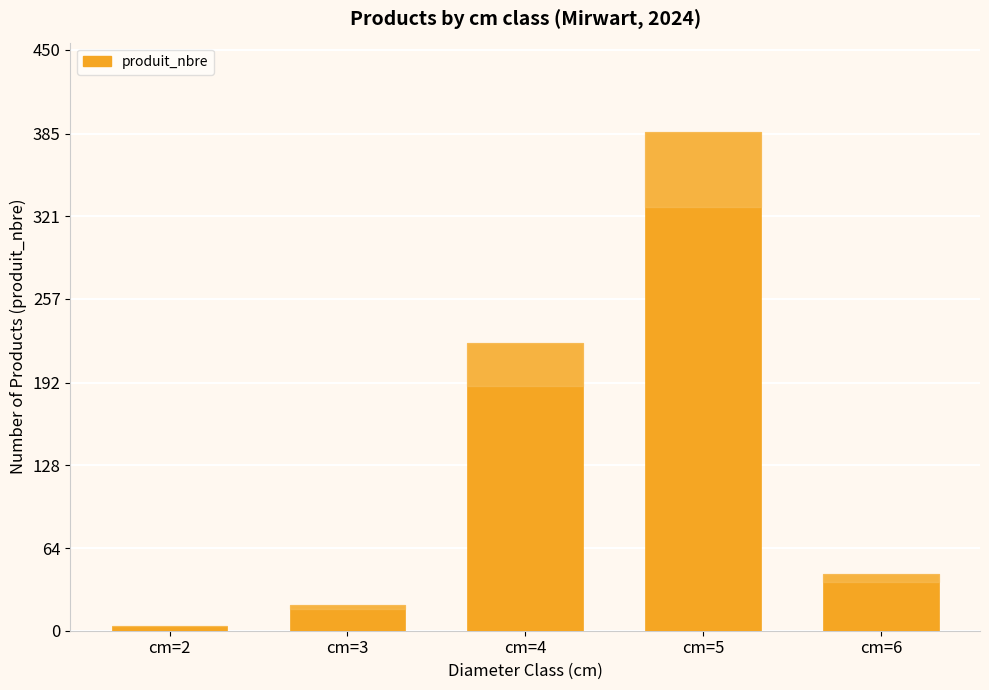

What is the sum of all values?

677